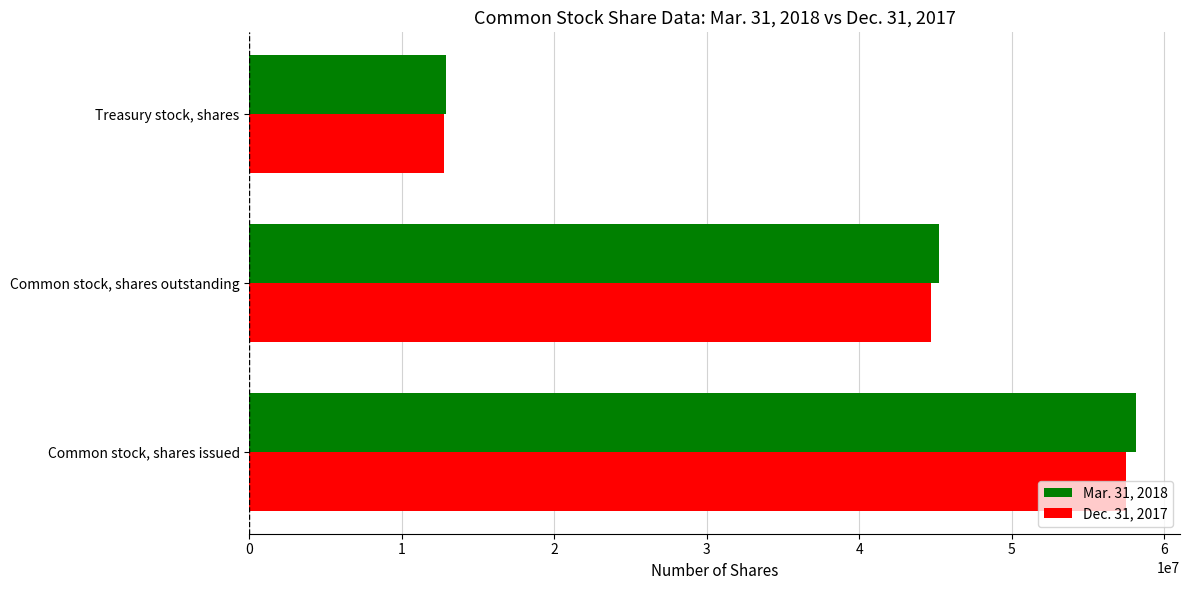

Count the Dec. 31, 2017 values in the range 12749415 to 57450056.

3